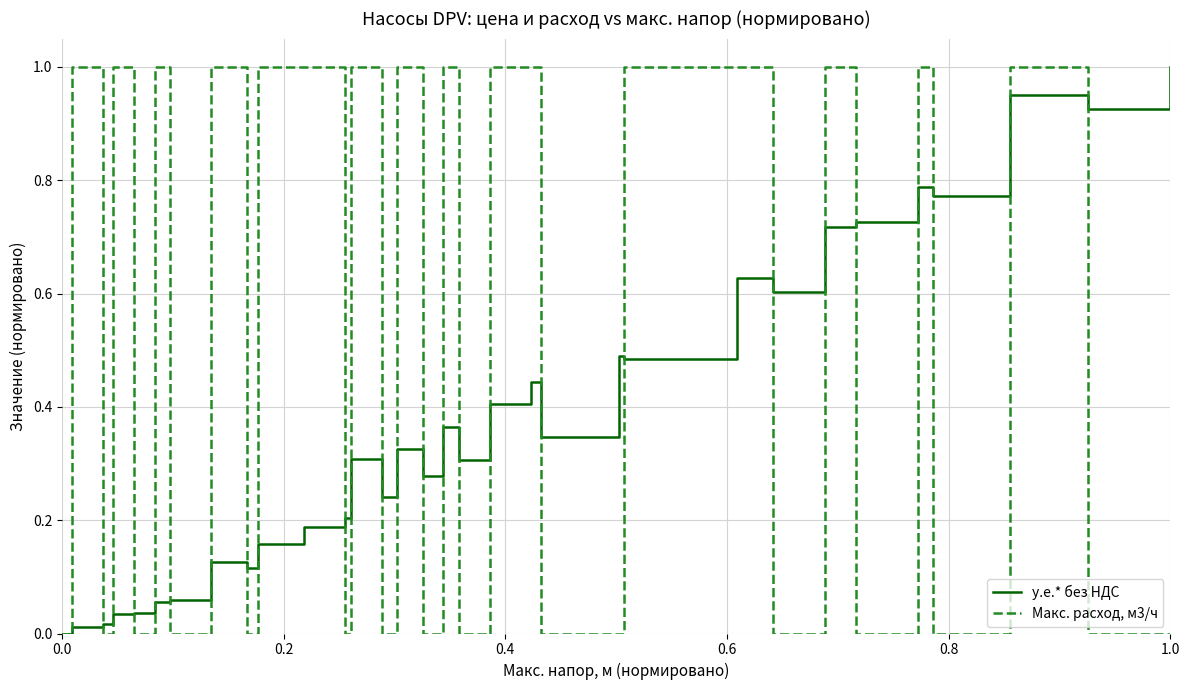

Does the chart display data point markers on the line(s)?

No